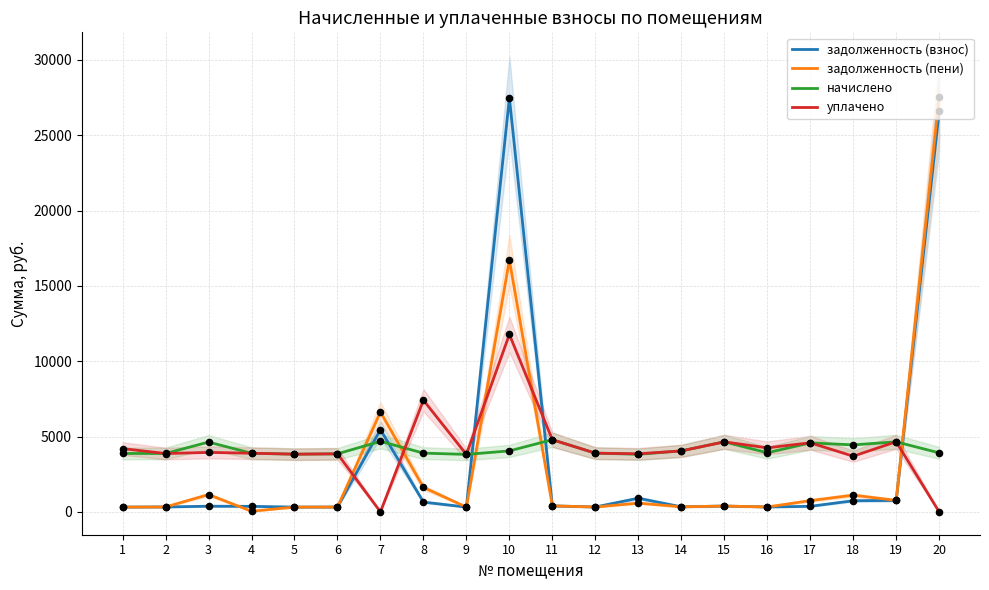

At how many categories does at least one series exceed 7640?

2